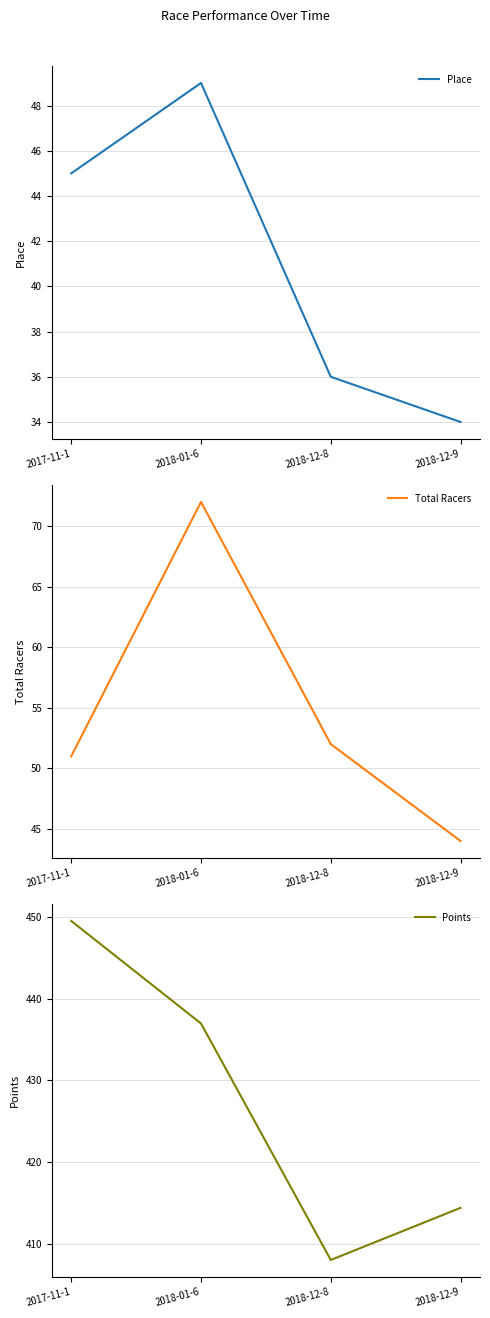

What is the label of the 4th point from the right?

2017-11-1